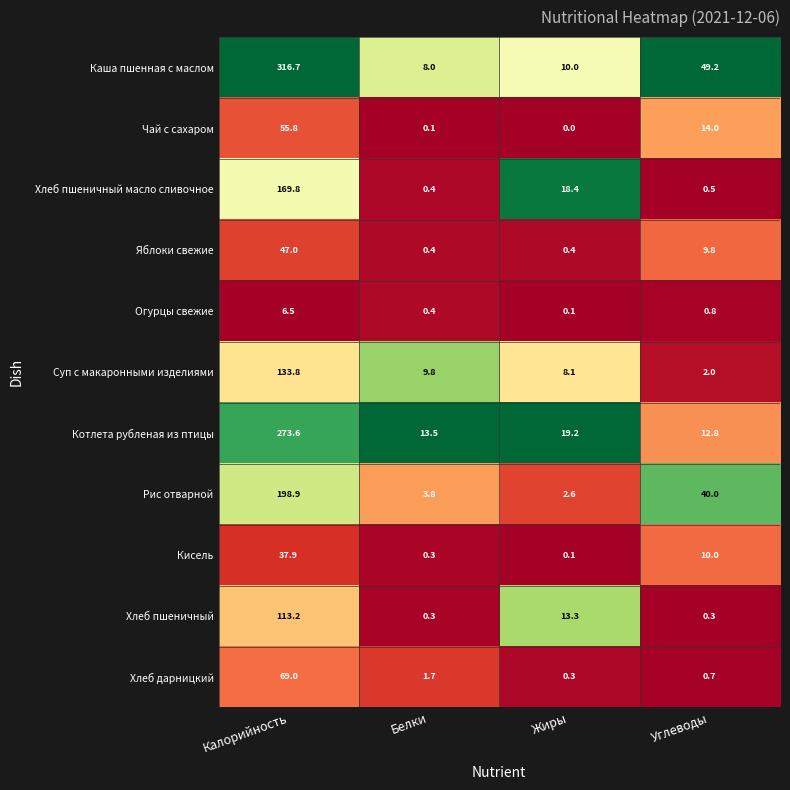

Rank the categories by Огурцы свежие value from lowest to highest.

Жиры, Белки, Углеводы, Калорийность